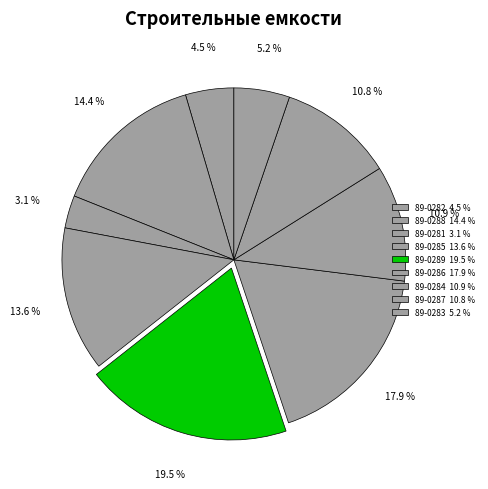

What percentage is the 89-0281 slice, to the nearest percent?

3%